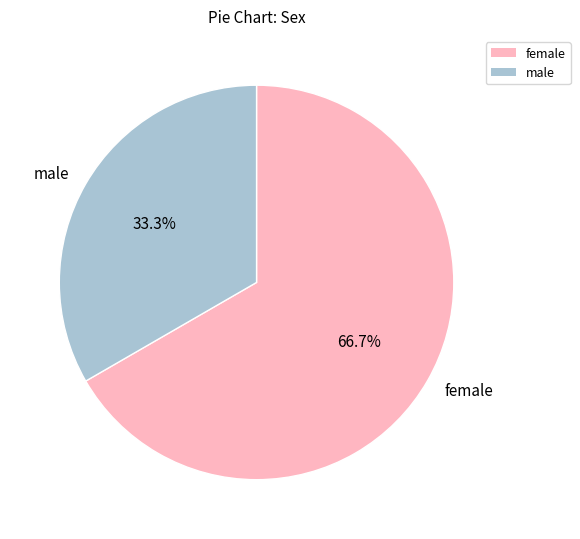

Which slice represents more than half of the pie?

female